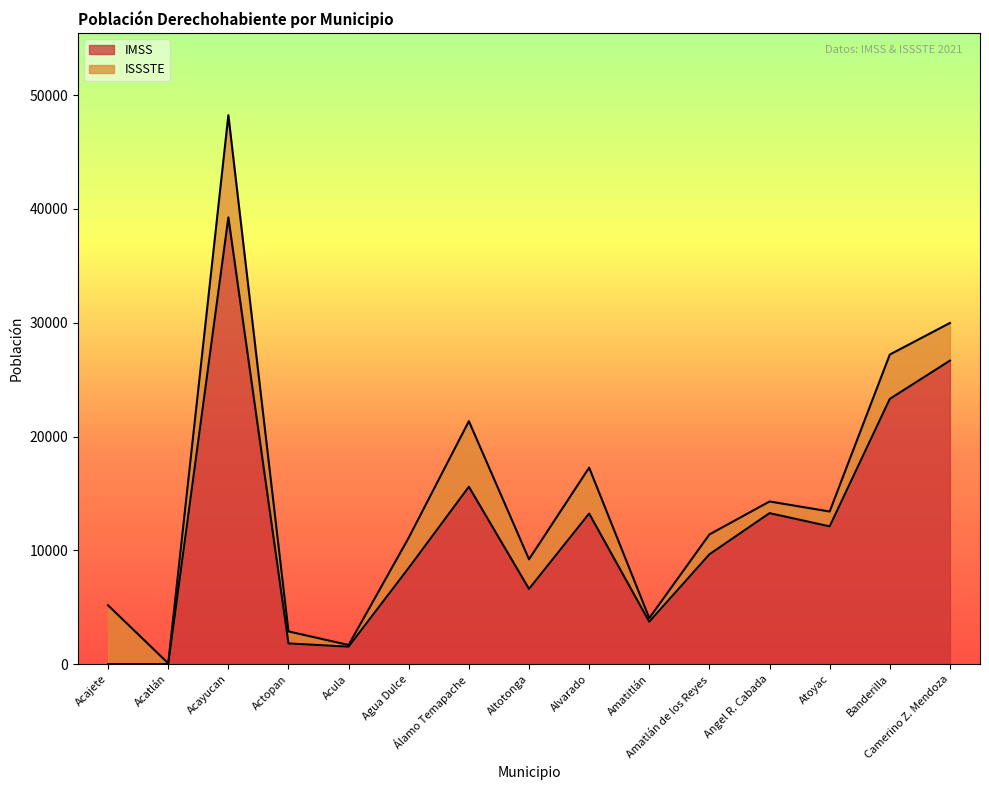

Rank the categories by value from highest to lowest.

Acayucan, Camerino Z. Mendoza, Banderilla, Álamo Temapache, Angel R. Cabada, Alvarado, Atoyac, Amatlán de los Reyes, Agua Dulce, Altotonga, Amatitlán, Actopan, Acula, Acajete, Acatlán